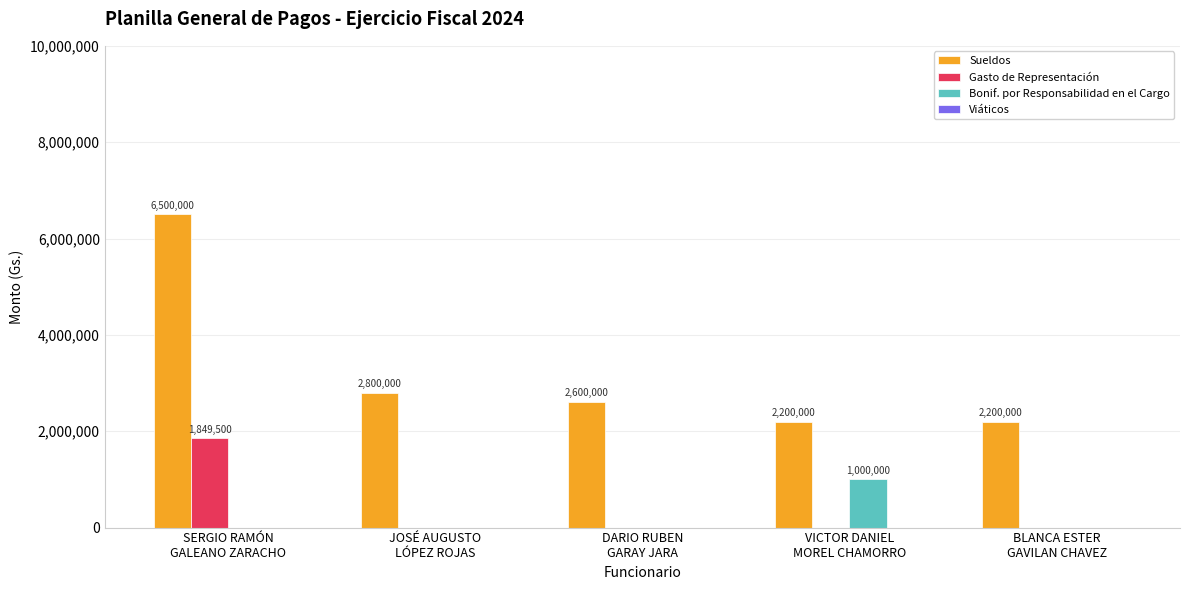

What is the total value across all series at VICTOR DANIEL
MOREL CHAMORRO?

3200000